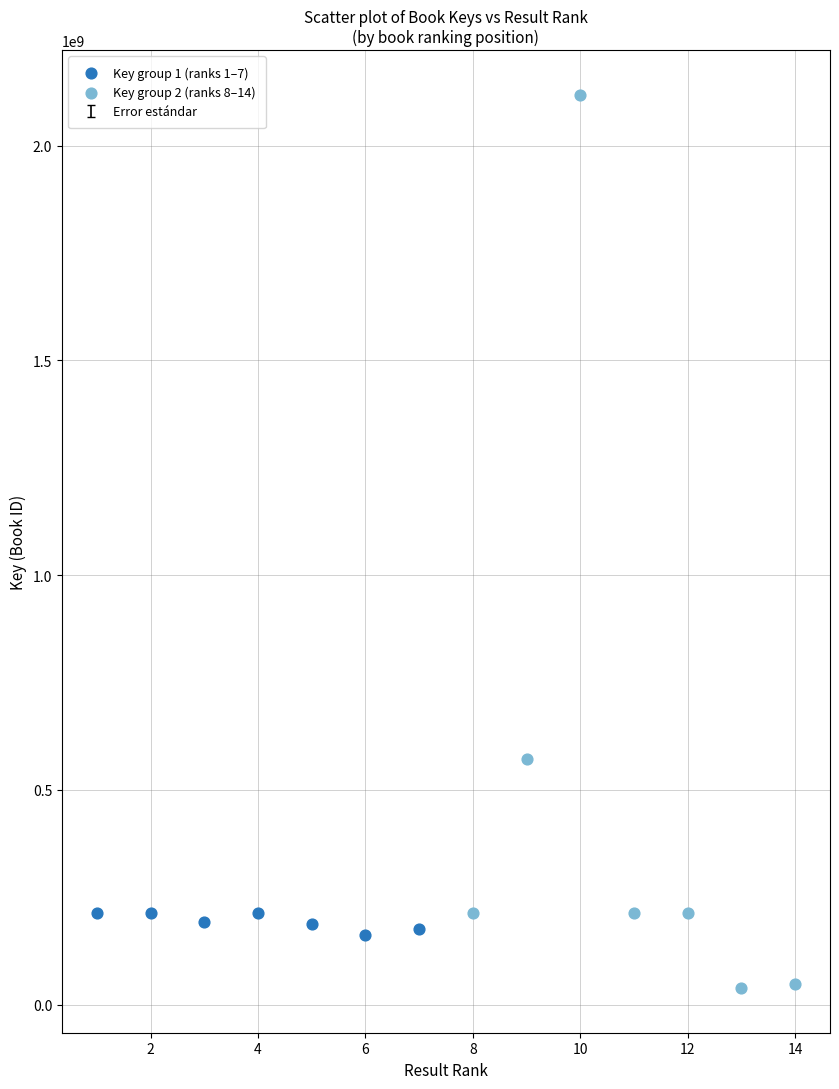

Which series has the largest Y range (max minus min)?

Key group 2 (ranks 8–14)